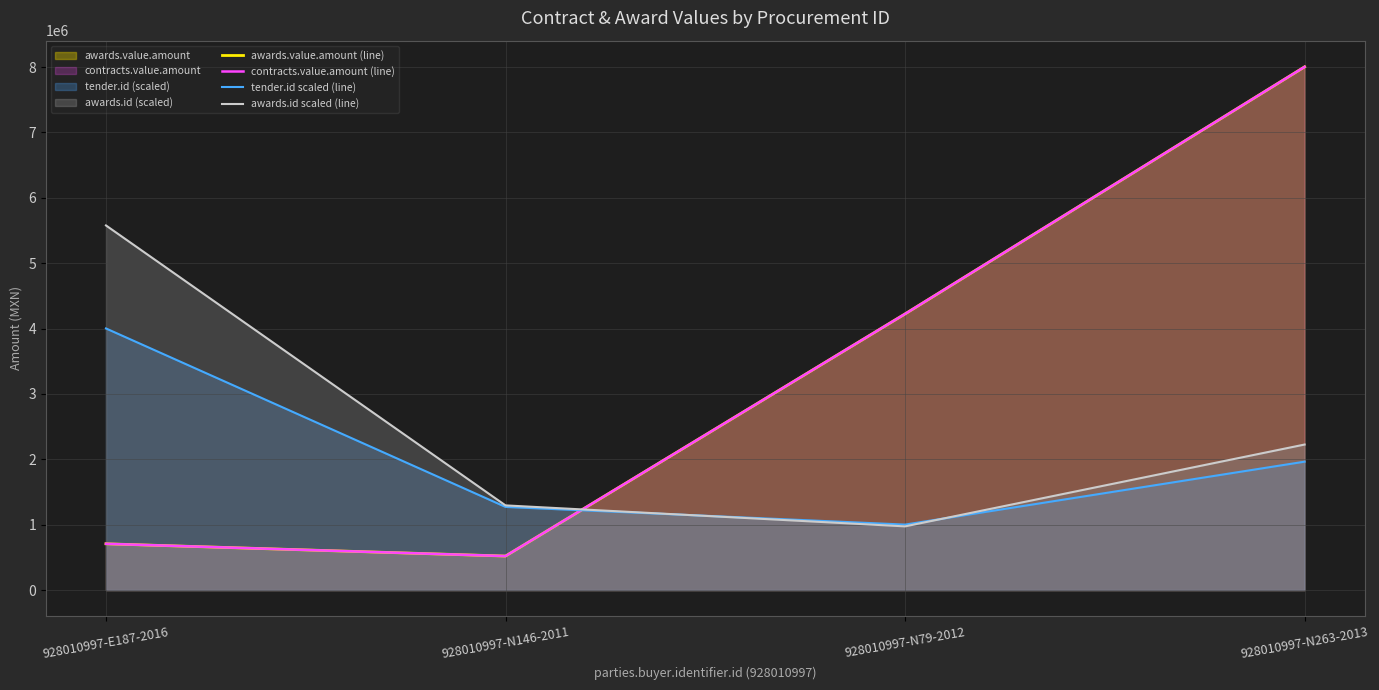

At which category does the chart reach its minimum across all series?

928010997-N146-2011